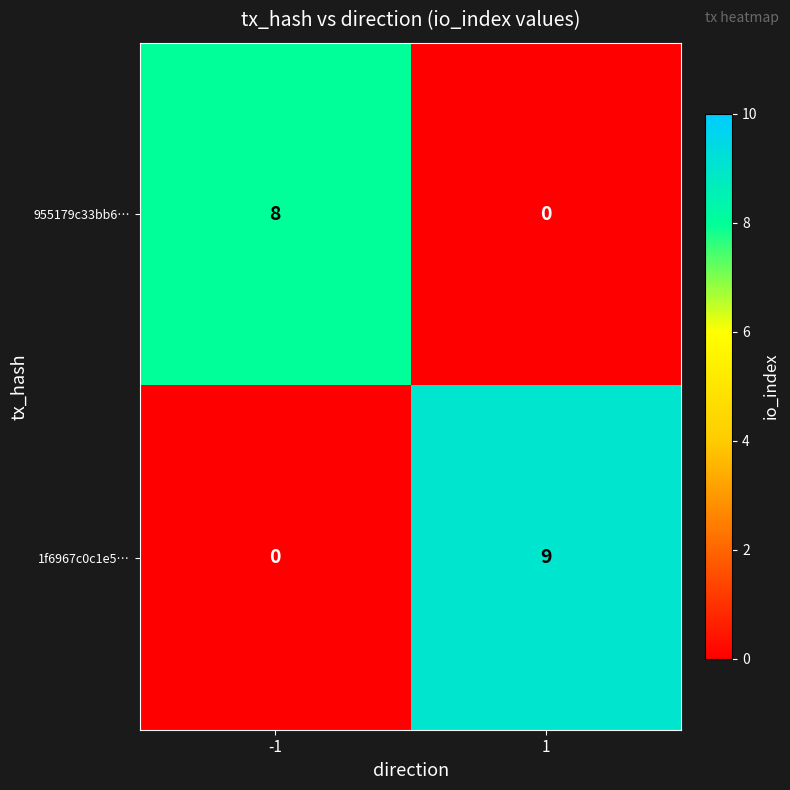

What is the difference between the 955179c33bb6… values at 1 and -1?

8